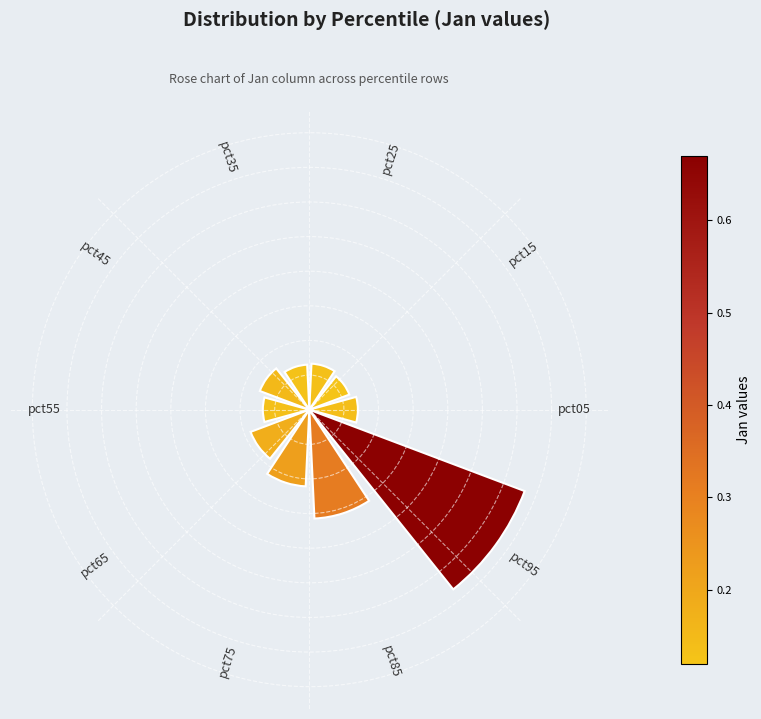

Does the chart contain any negative values?

No